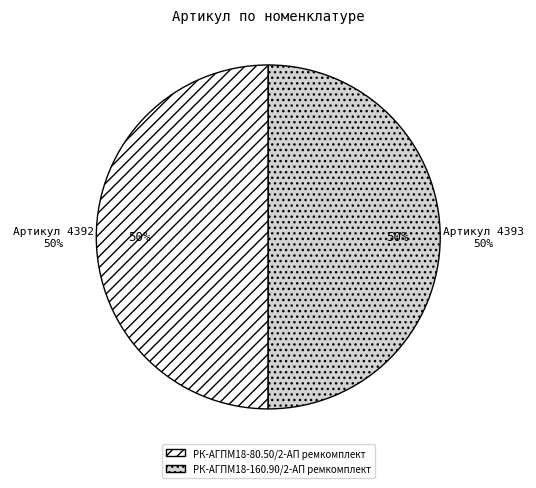

To the nearest percent, what percentage of the pie is РК-АГПМ18-160.90/2-АП ремкомплект?

50%